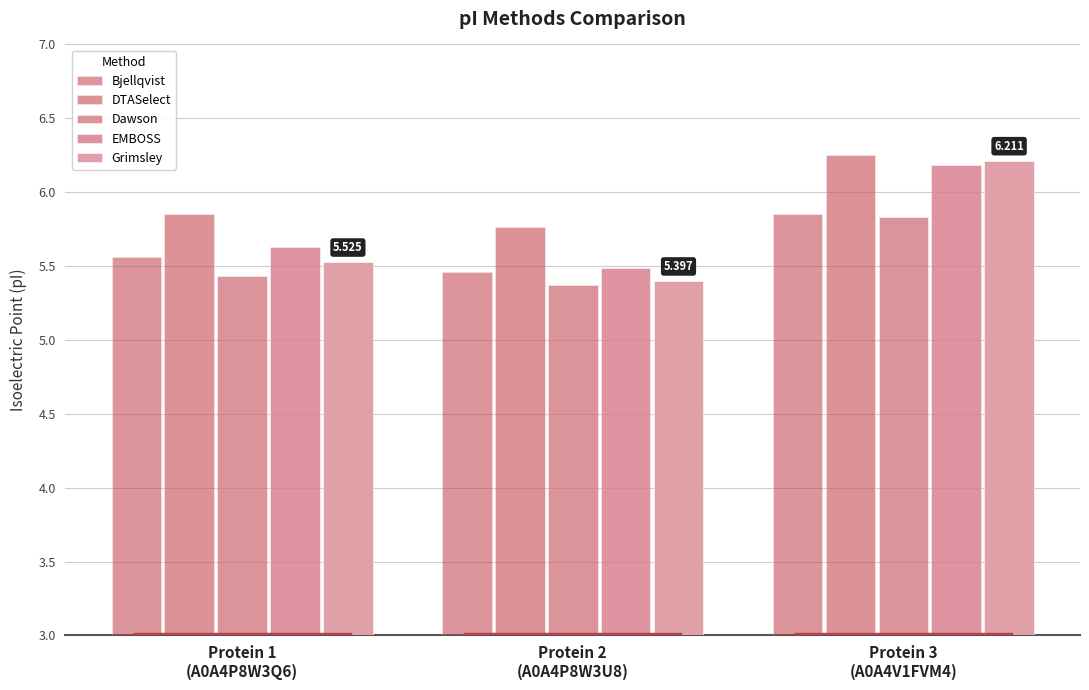

At how many categories does at least one series exceed 6?

1